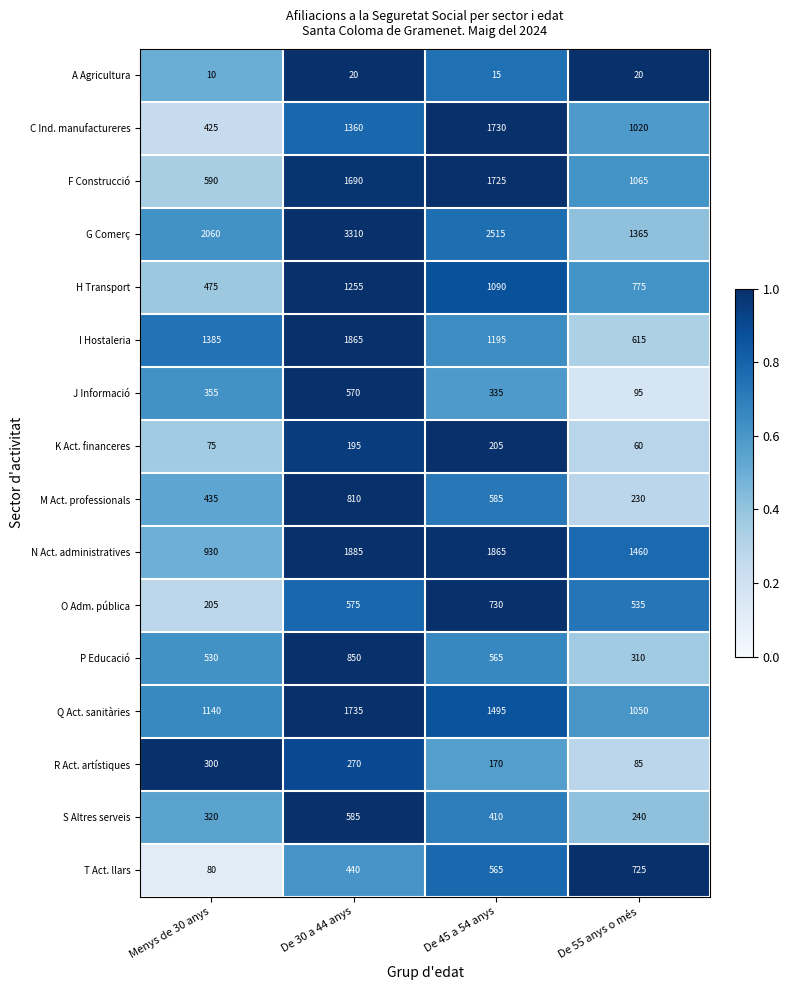

What is the smallest value displayed?

10